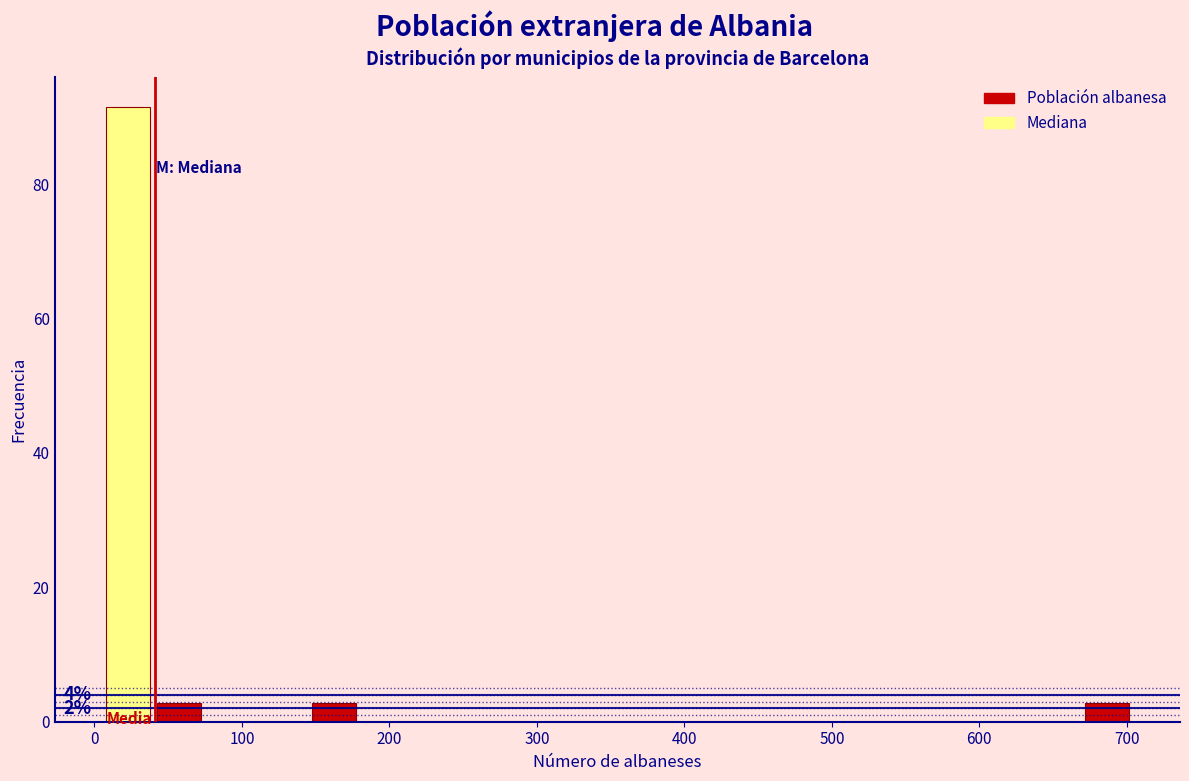

Around what value on the x-axis is the tallest bar? Give the approximate position of its centre, as read against the axis.

20